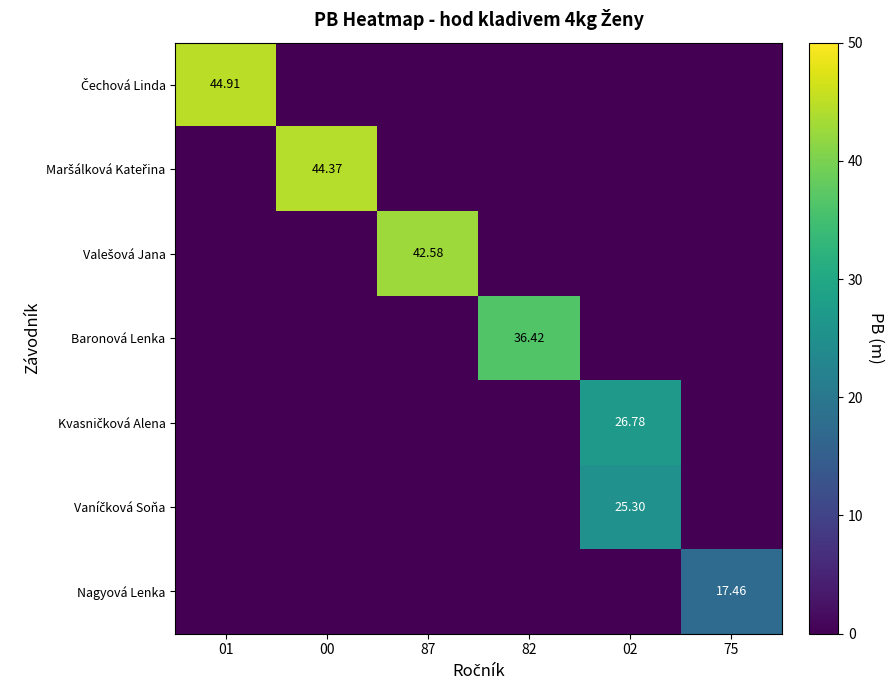

Which series changed the most between 87 and 75?

Valešová Jana